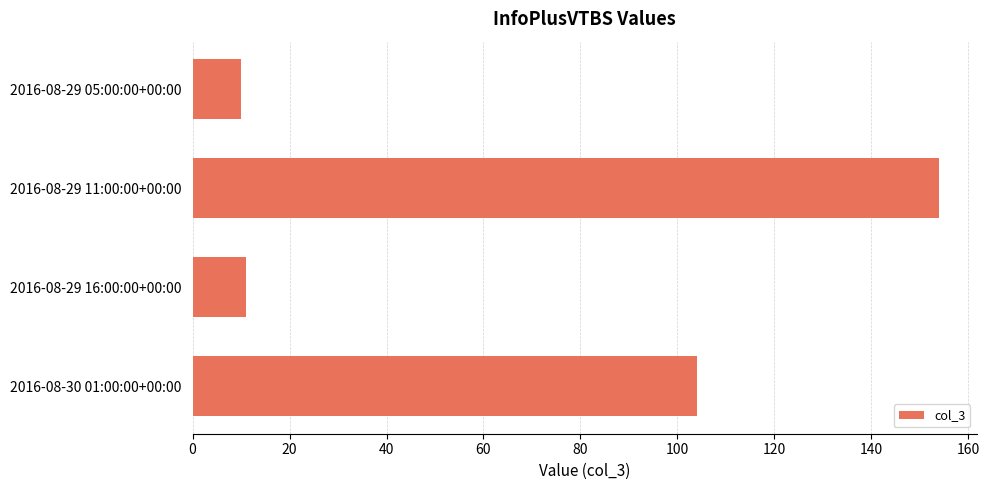

Between 2016-08-29 11:00:00+00:00 and 2016-08-29 05:00:00+00:00, which is larger?

2016-08-29 11:00:00+00:00